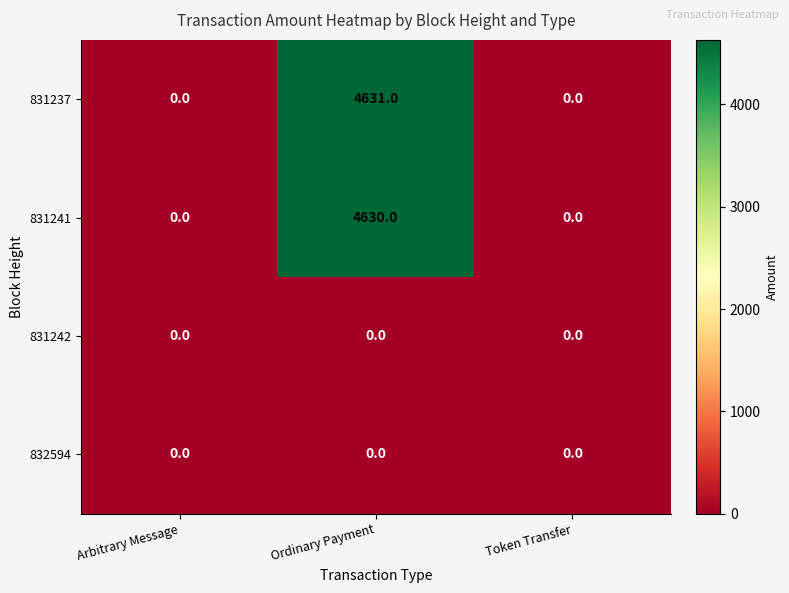

What is the greatest value displayed?

4631